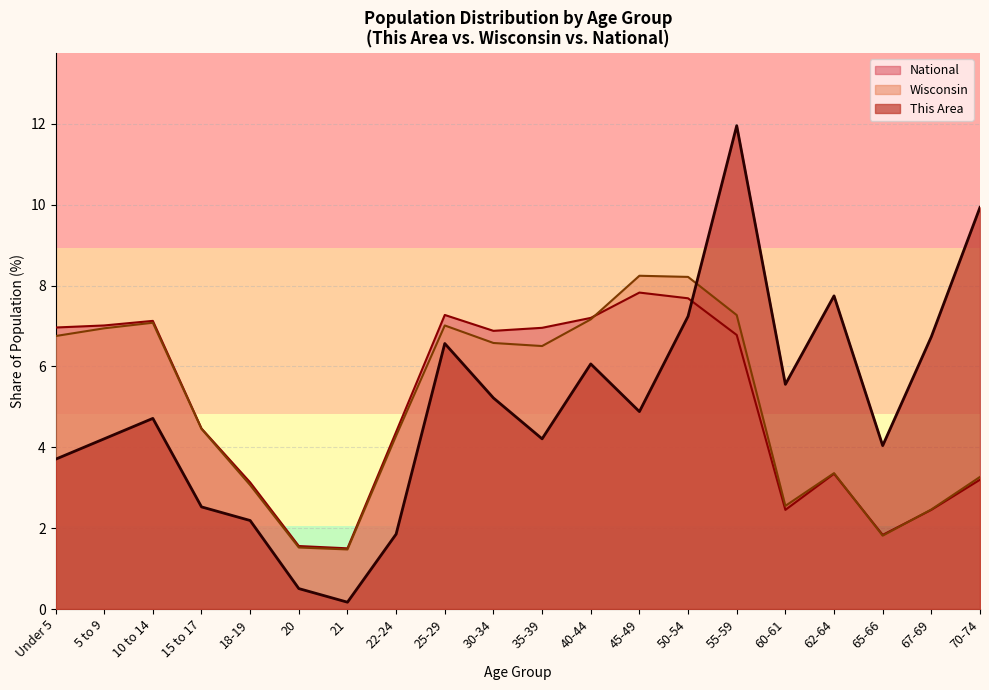

How many lines are shown in the chart?

3